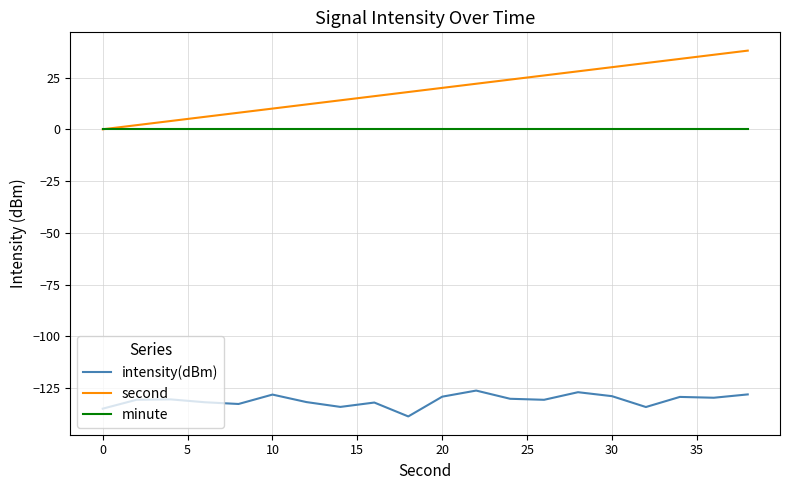

Which series has the largest range (max minus min)?

second